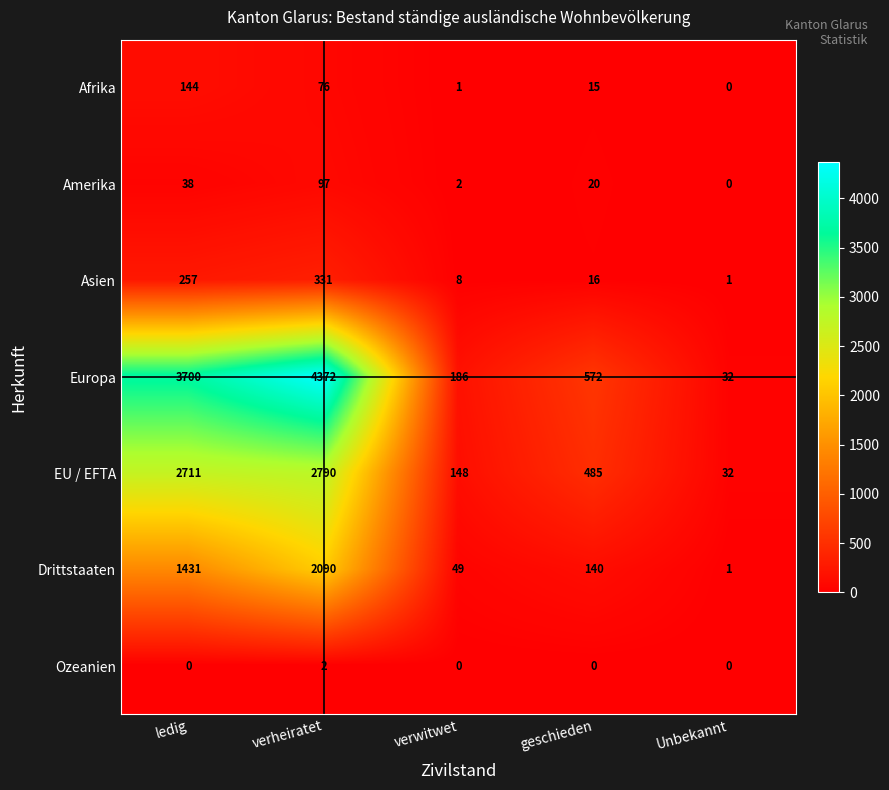

Reading right to left, extract all data points from this chart.

Afrika: 0	15	1	76	144
Amerika: 0	20	2	97	38
Asien: 1	16	8	331	257
Europa: 32	572	186	4372	3700
EU / EFTA: 32	485	148	2790	2711
Drittstaaten: 1	140	49	2090	1431
Ozeanien: 0	0	0	2	0